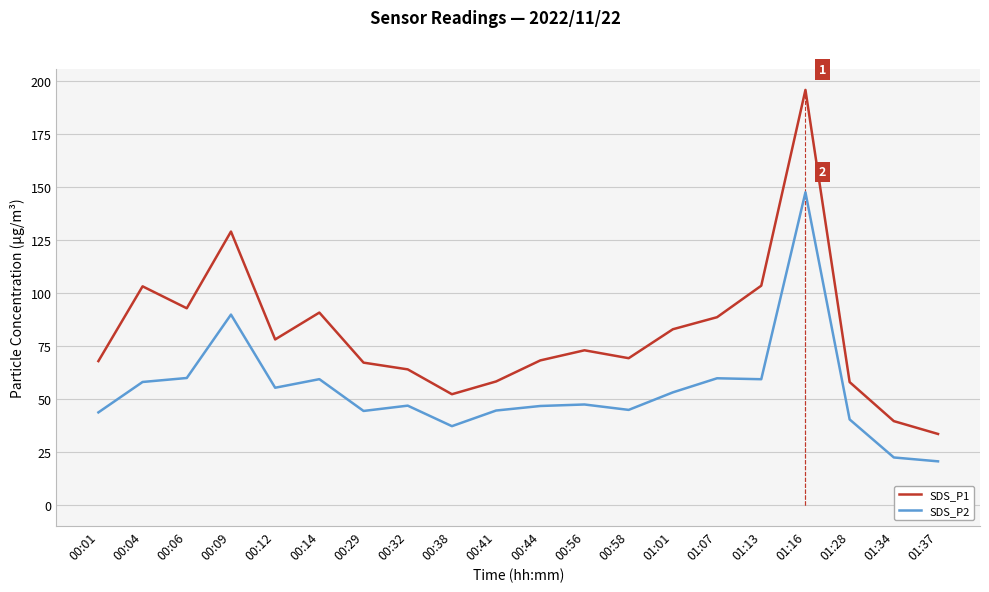

True or false: SDS_P1 and SDS_P2 cross at least once.

False